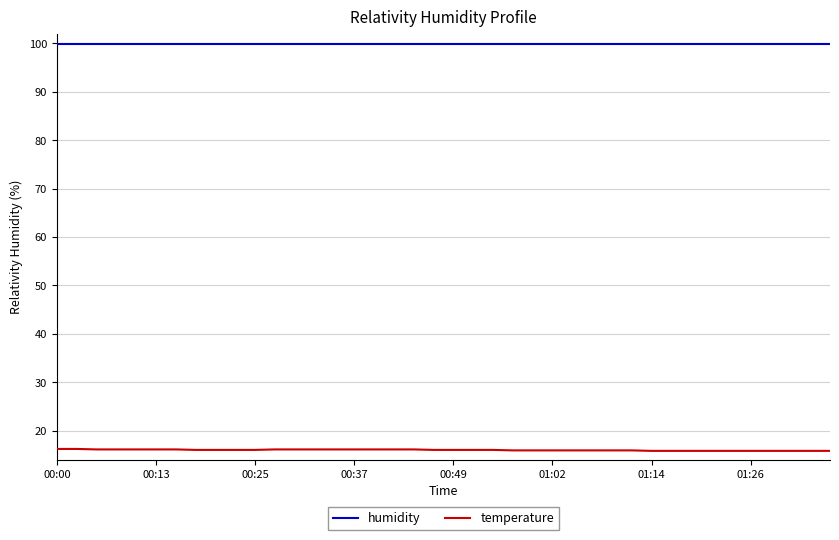

What are all the series names shown in the legend?

humidity, temperature